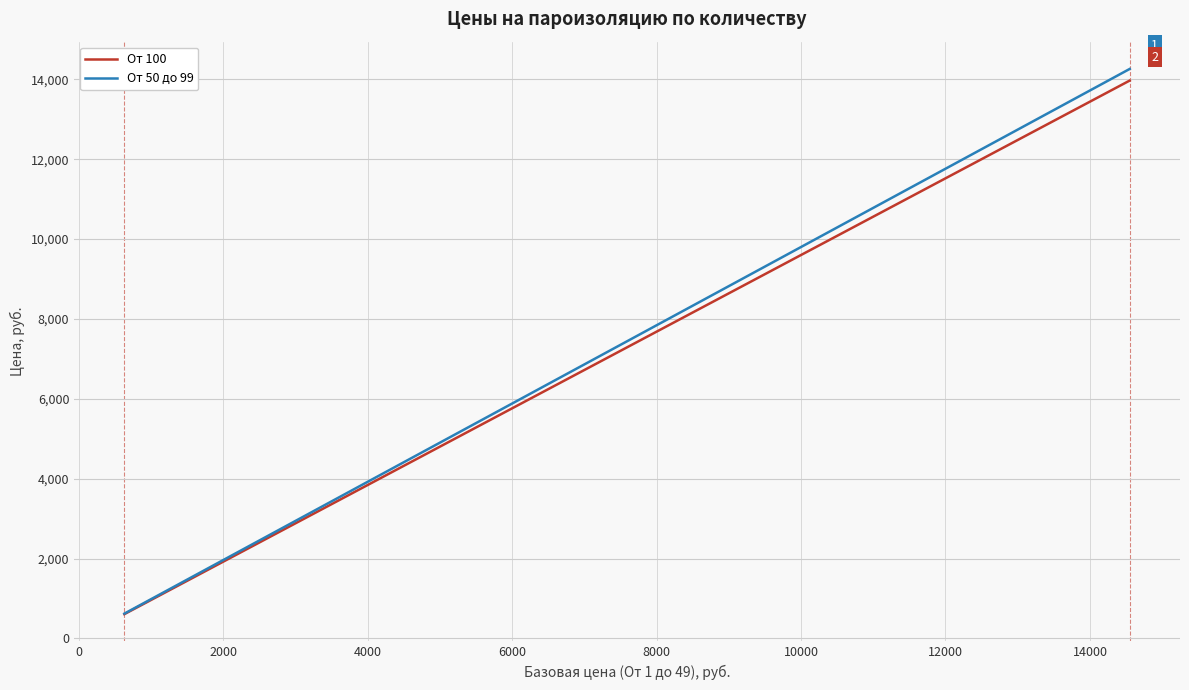

Is it true that От 50 до 99 equals 18133.7 at 35?

False